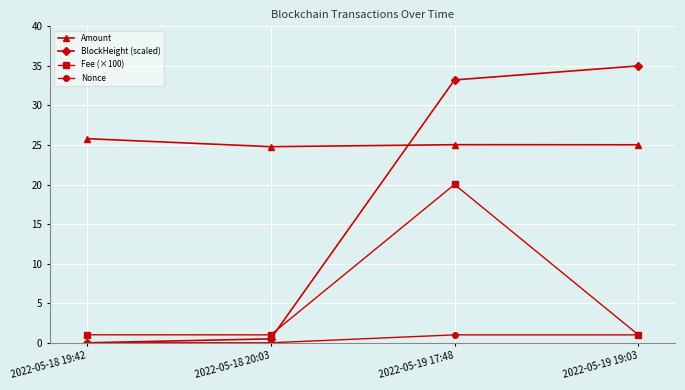

Which series changed the most between 2022-05-19 17:48 and 2022-05-19 19:03?

Fee (×100)